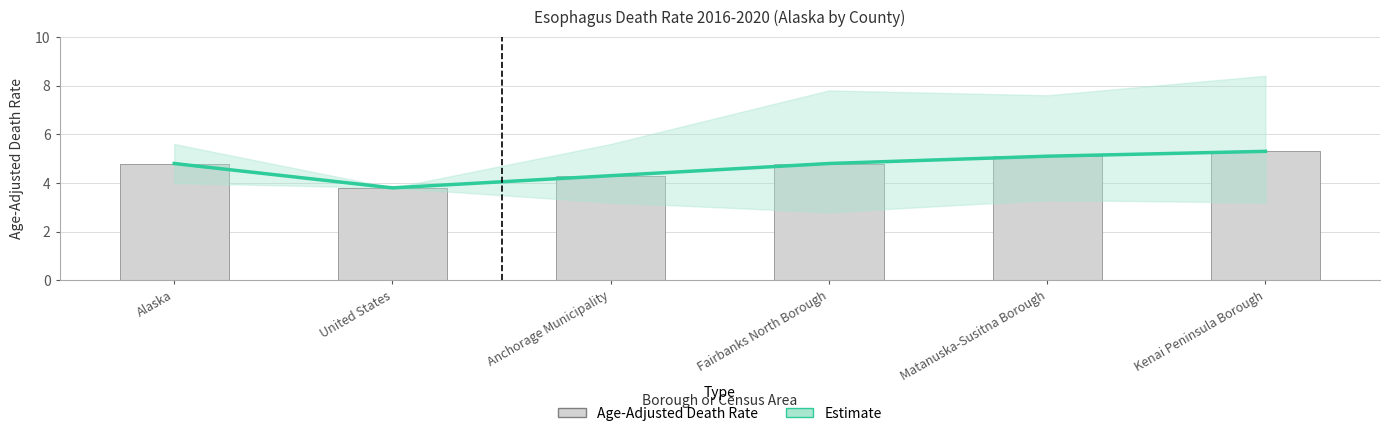

What are all the series names shown in the legend?

Estimate, Age-Adjusted Death Rate